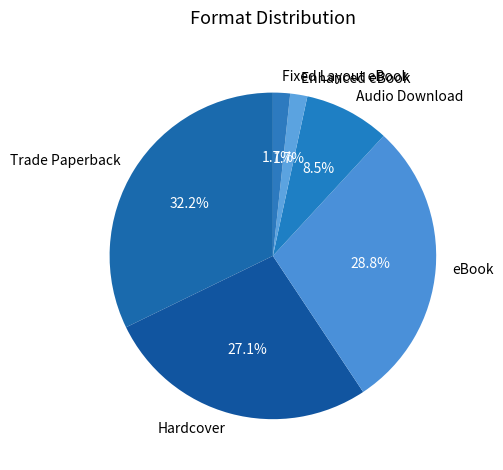

Count the number of slices in the pie.

6